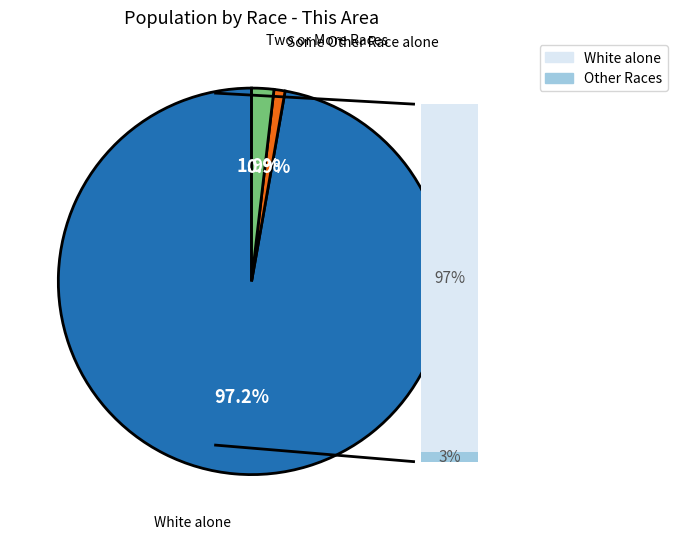

Which has a higher value, Two or More Races or White alone?

White alone